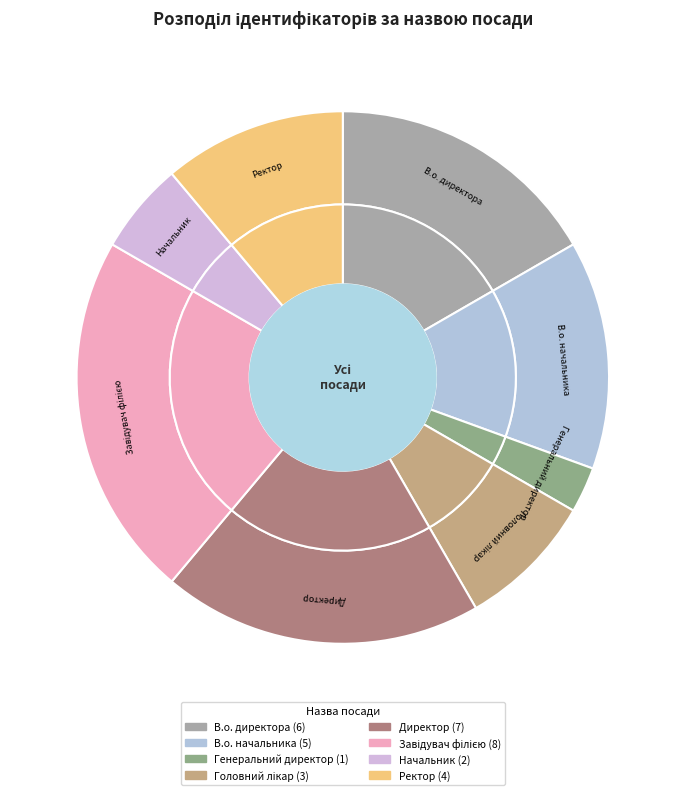

To the nearest percent, what is the combined percentage of Головний лікар and Ректор?

19%